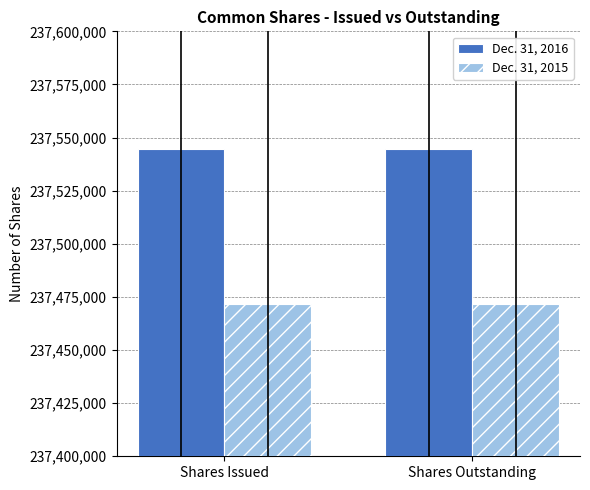

Are the bars grouped side by side (vs. stacked)?

Yes